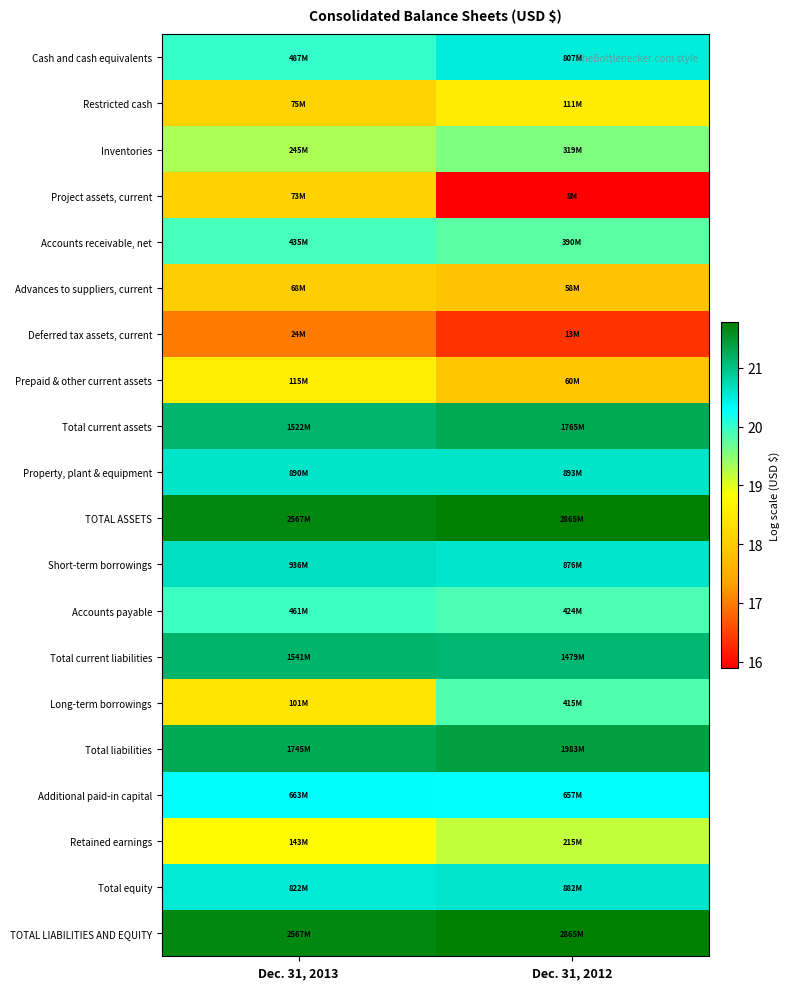

At how many categories does at least one series exceed 16?

2